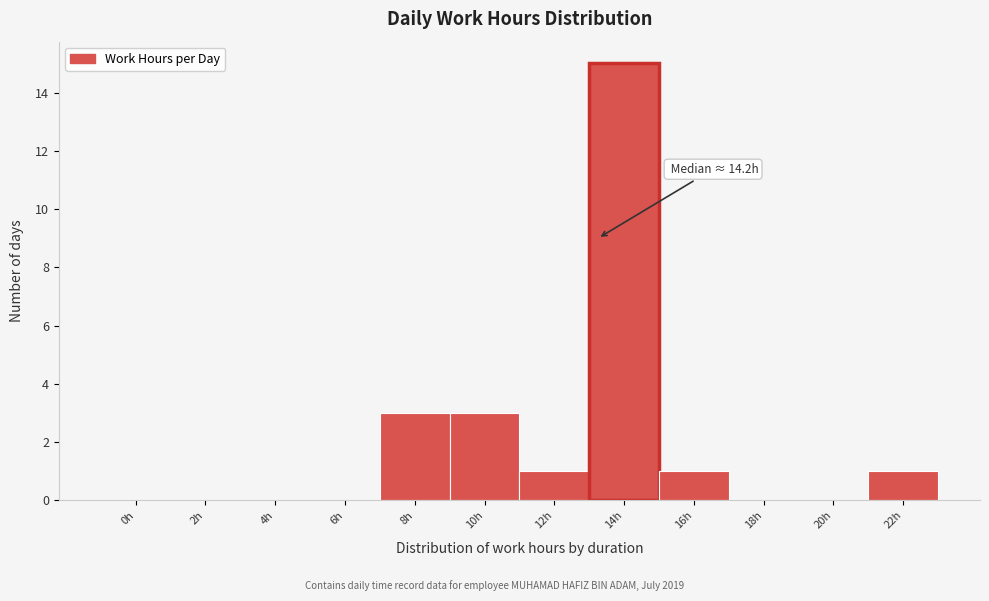

Reading right to left, list all the values displayed in this chart.

22h=1	20h=0	18h=0	16h=1	14h=15	12h=1	10h=3	8h=3	6h=0	4h=0	2h=0	0h=0